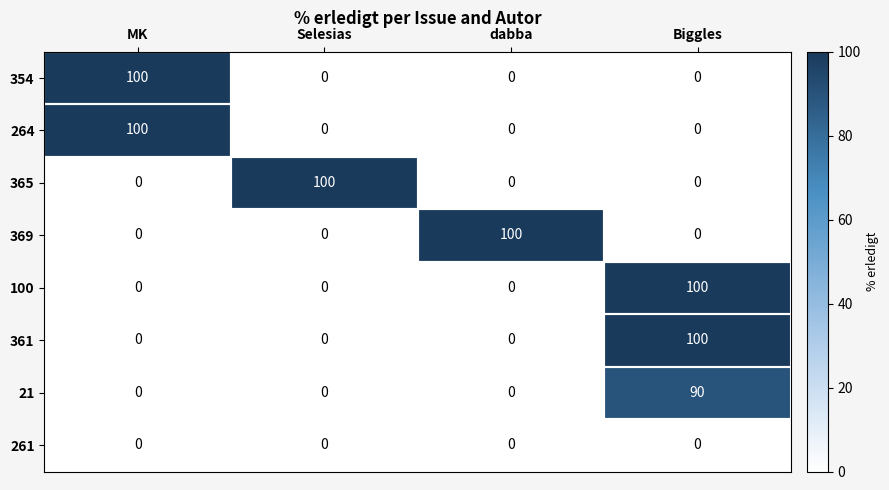

Count the 361 values in the range 0 to 100.

4